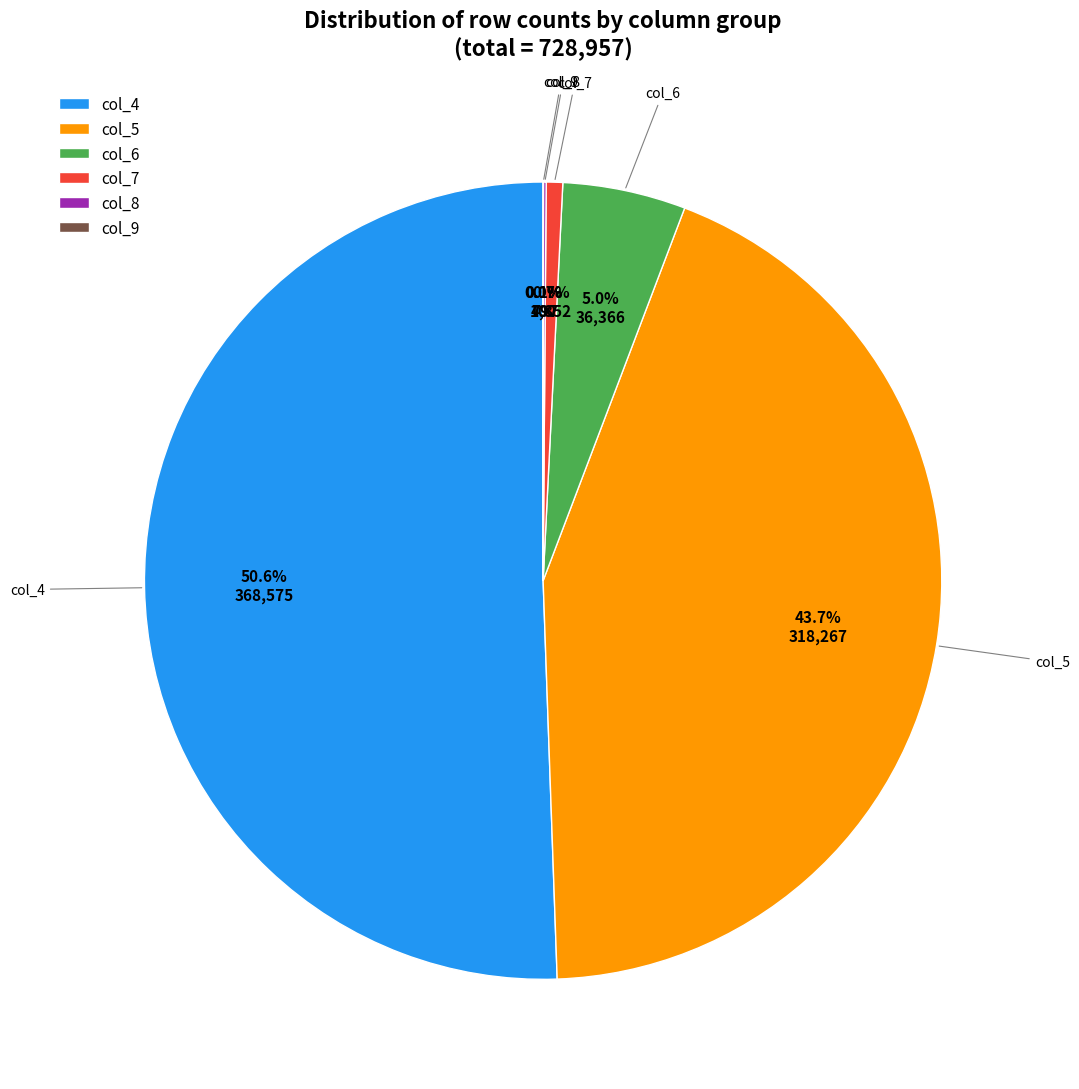

What is the largest slice in the pie chart?

col_4